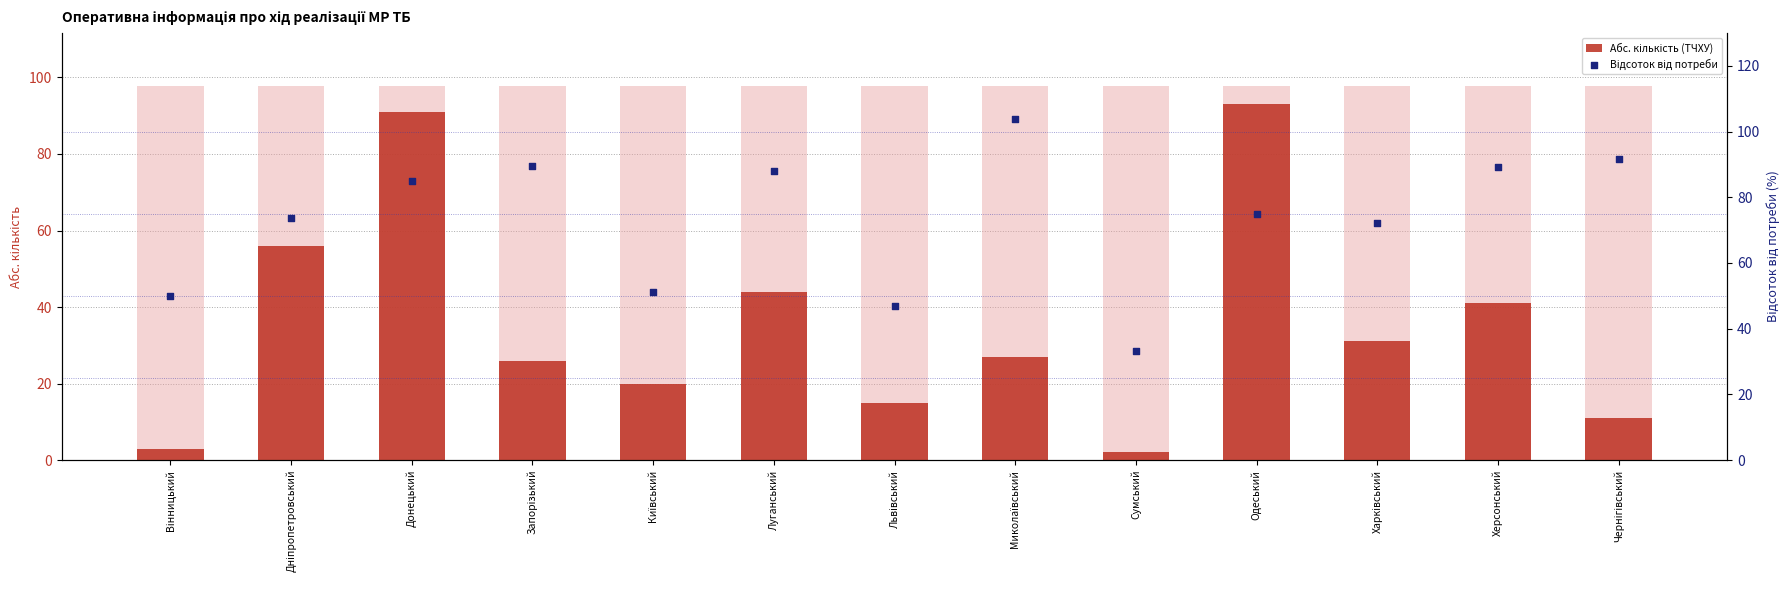

Which series contains the highest Y value?

Відсоток від потреби